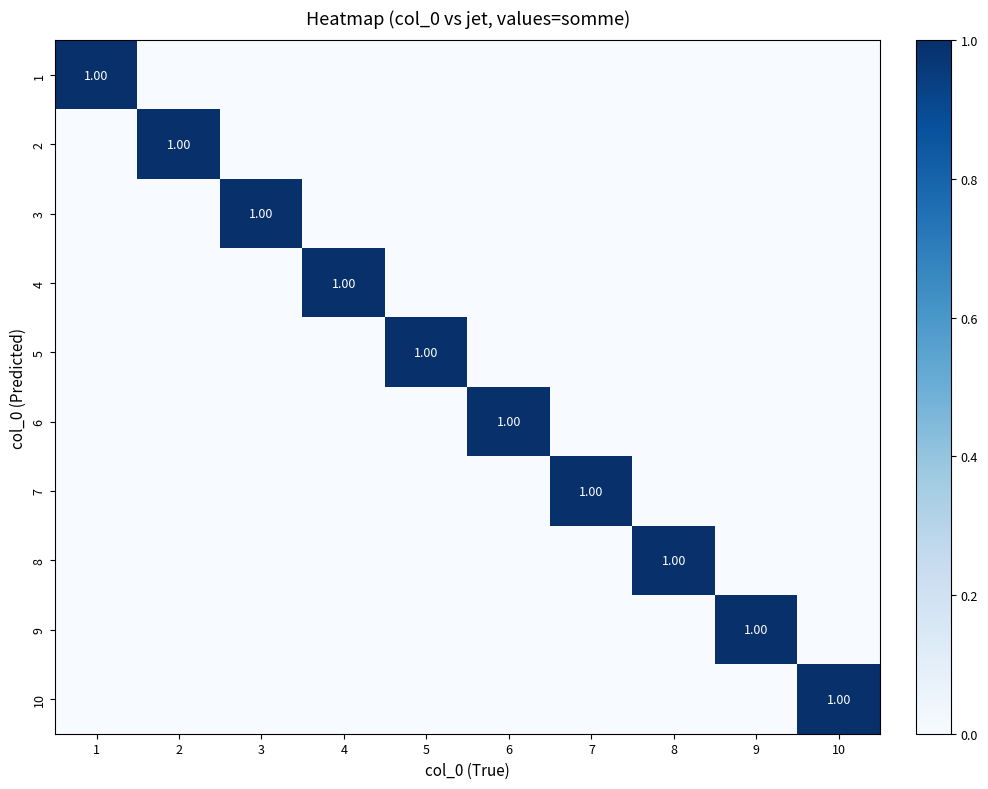

At which label does 4 reach its minimum?

1